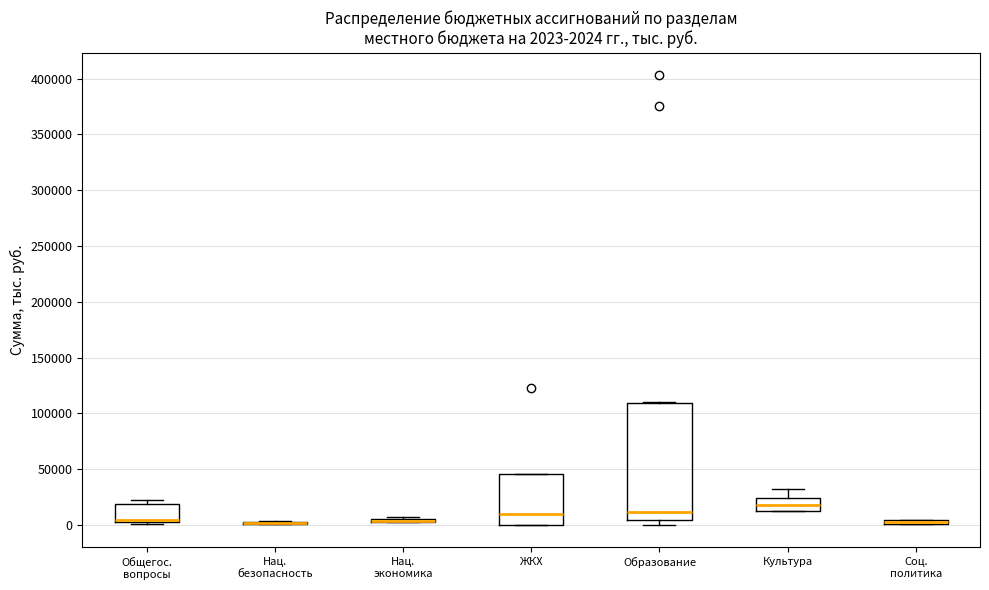

Comparing the boxes themselves (not the whiskers), which one is the tallest?

Образование